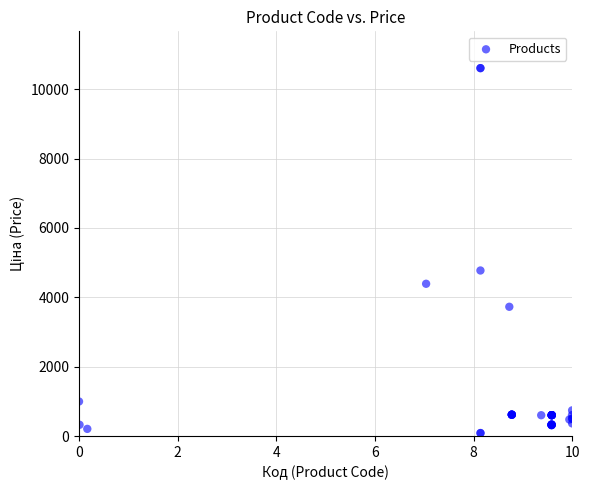

What Y value in the scatter plot is closest to 5347?

4773.7